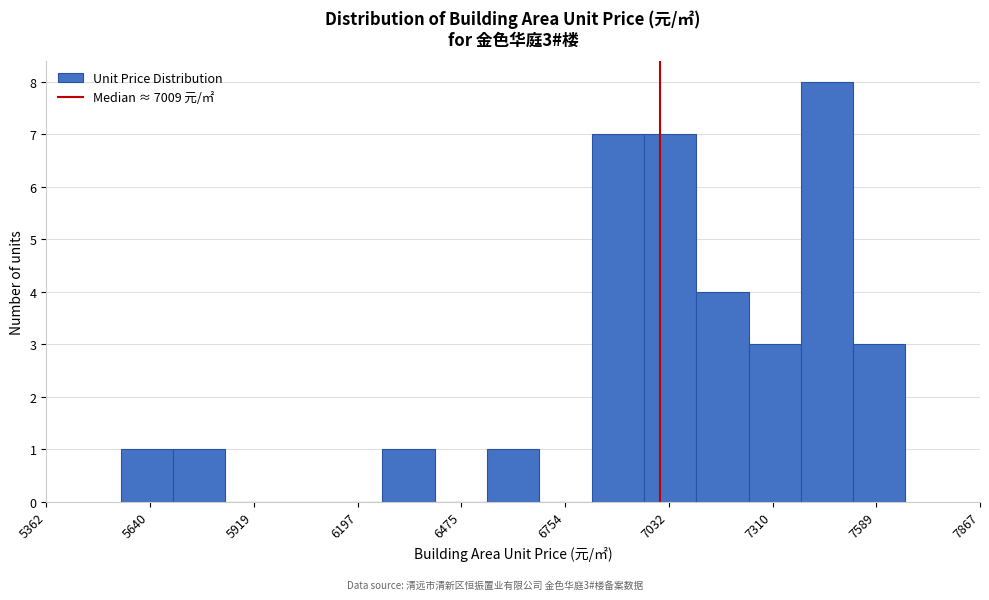

Read against the x-axis, roughly where is the centre of the tallest bar?

7450